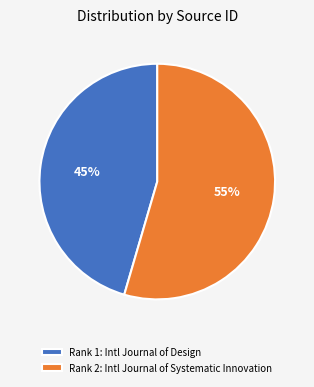

Which slice is the smallest?

Rank 1: Intl Journal of Design